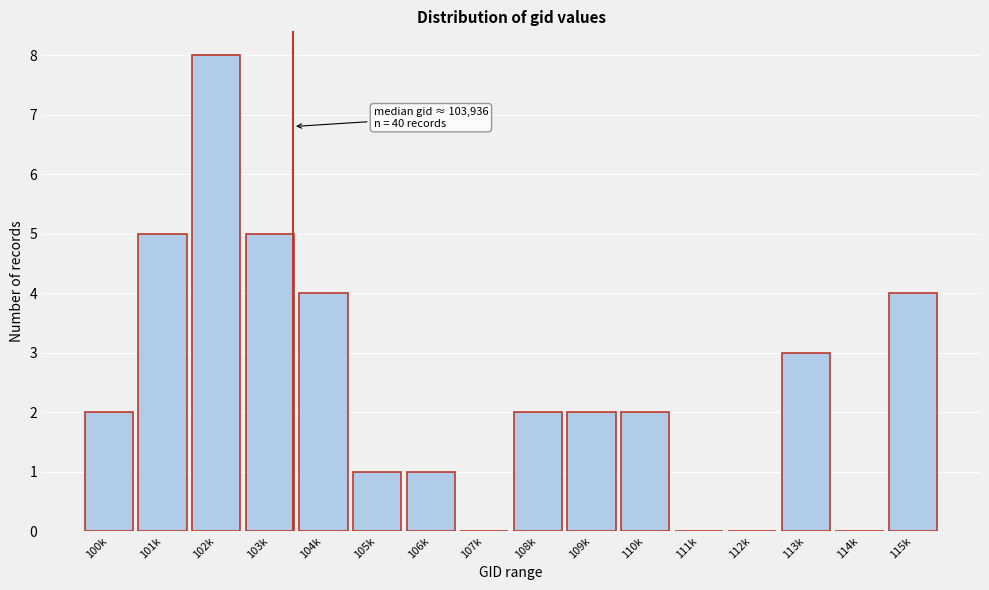

Reading left to right, what are all the values shown in this chart?

100k=2	101k=5	102k=8	103k=5	104k=4	105k=1	106k=1	107k=0	108k=2	109k=2	110k=2	111k=0	112k=0	113k=3	114k=0	115k=4